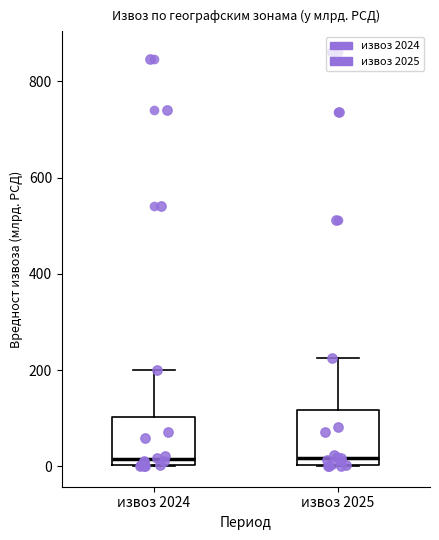

Reading left to right, read every box against the y-axis: the position of its median line, the range the box covers, and the ends of its whiskers. The values are not printed on the chart, so give them approximately, as read against the axis.

извоз 2024: median 20, box 0 to 100, whiskers 0 to 200
извоз 2025: median 20, box 0 to 120, whiskers 0 to 220